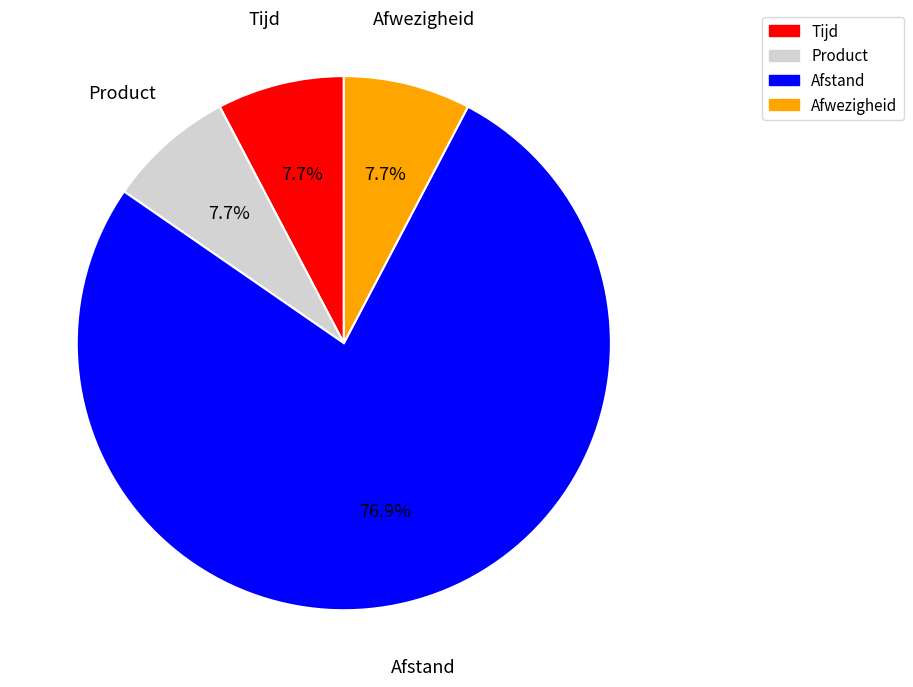

Is there a majority slice in this chart?

Yes